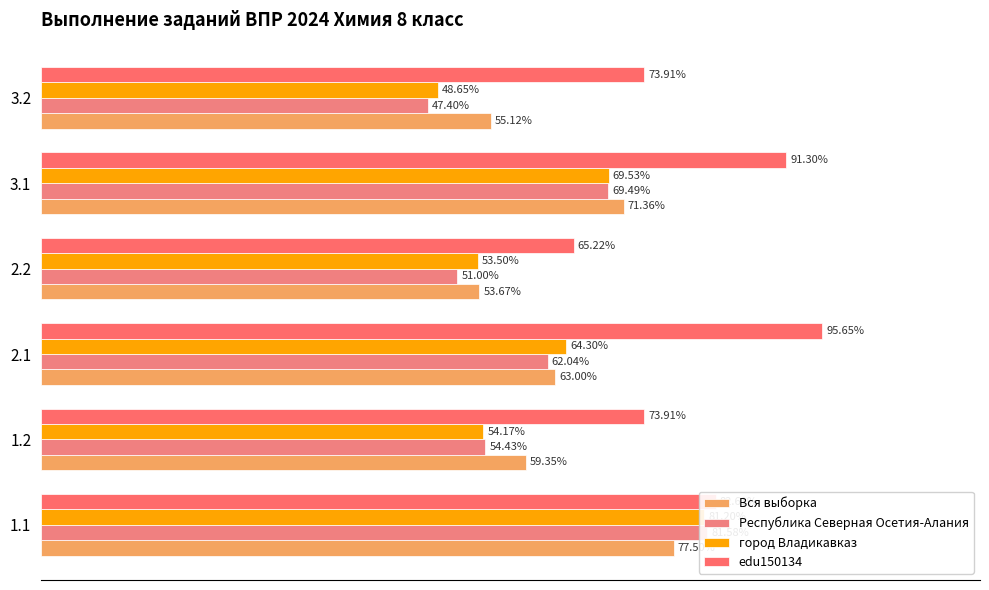

Reading right to left, list all the values displayed in this chart.

Вся выборка: 55.1	71.4	53.7	63.0	59.4	77.5
Республика Северная Осетия-Алания: 47.4	69.5	51.0	62.0	54.4	81.6
город Владикавказ: 48.6	69.5	53.5	64.3	54.2	81.2
edu150134: 73.9	91.3	65.2	95.7	73.9	82.6